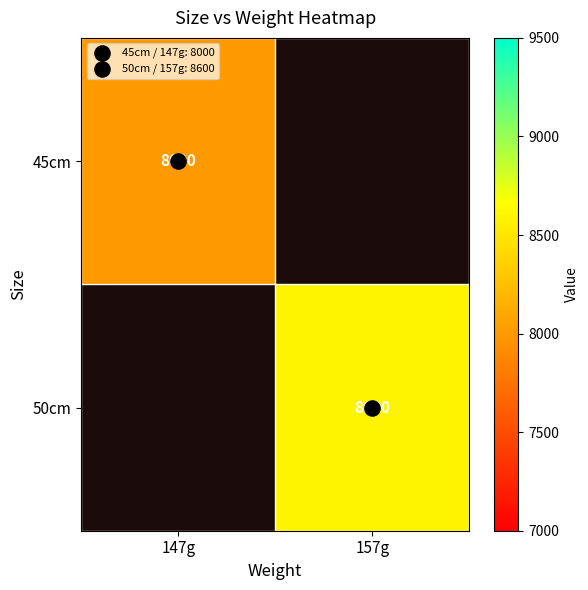

Read the 50cm value at 157g.

8600.0